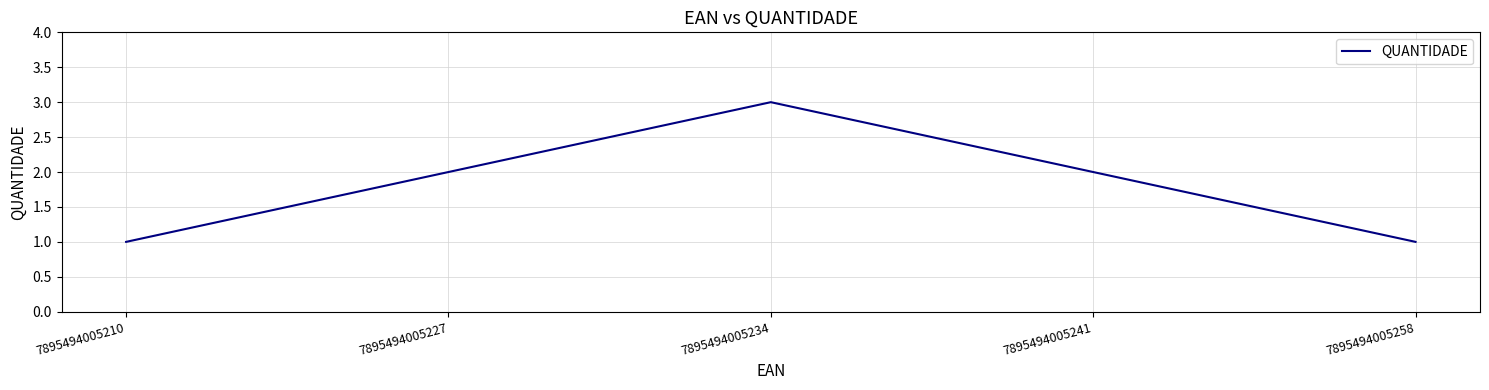

At which category does the chart reach its peak across all series?

7895494005234